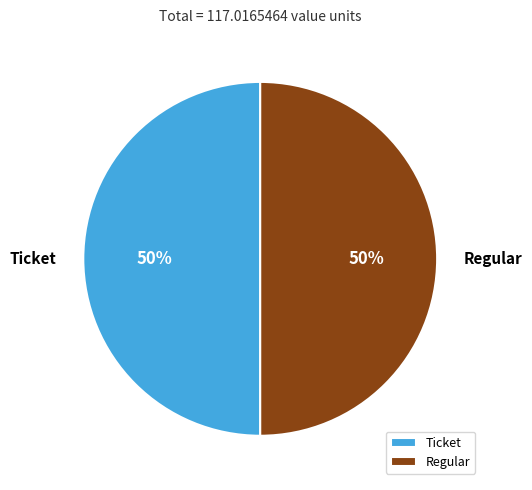

To the nearest percent, what is the combined percentage of Regular and Ticket?

100%